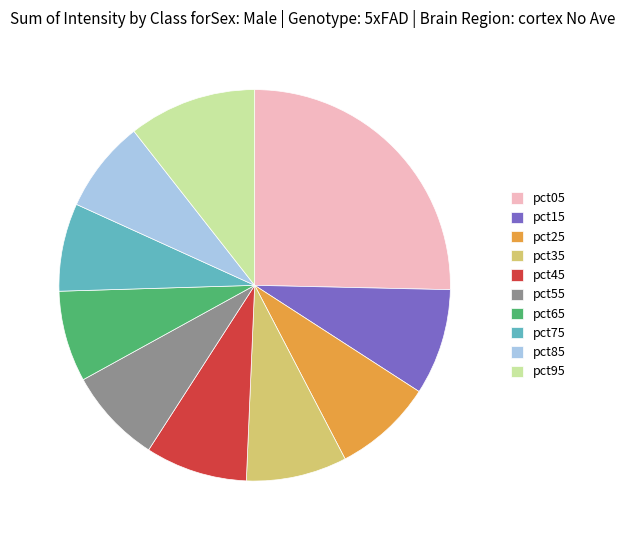

Is the sum of pct25 and pct05 greater than half?

No